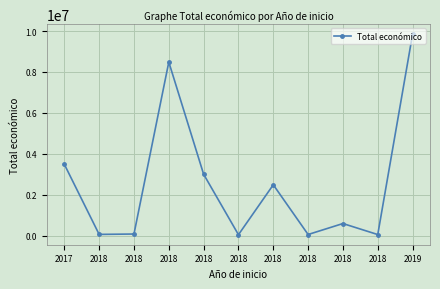

The chart shows a value of 92820 at 2018. True or false?

False